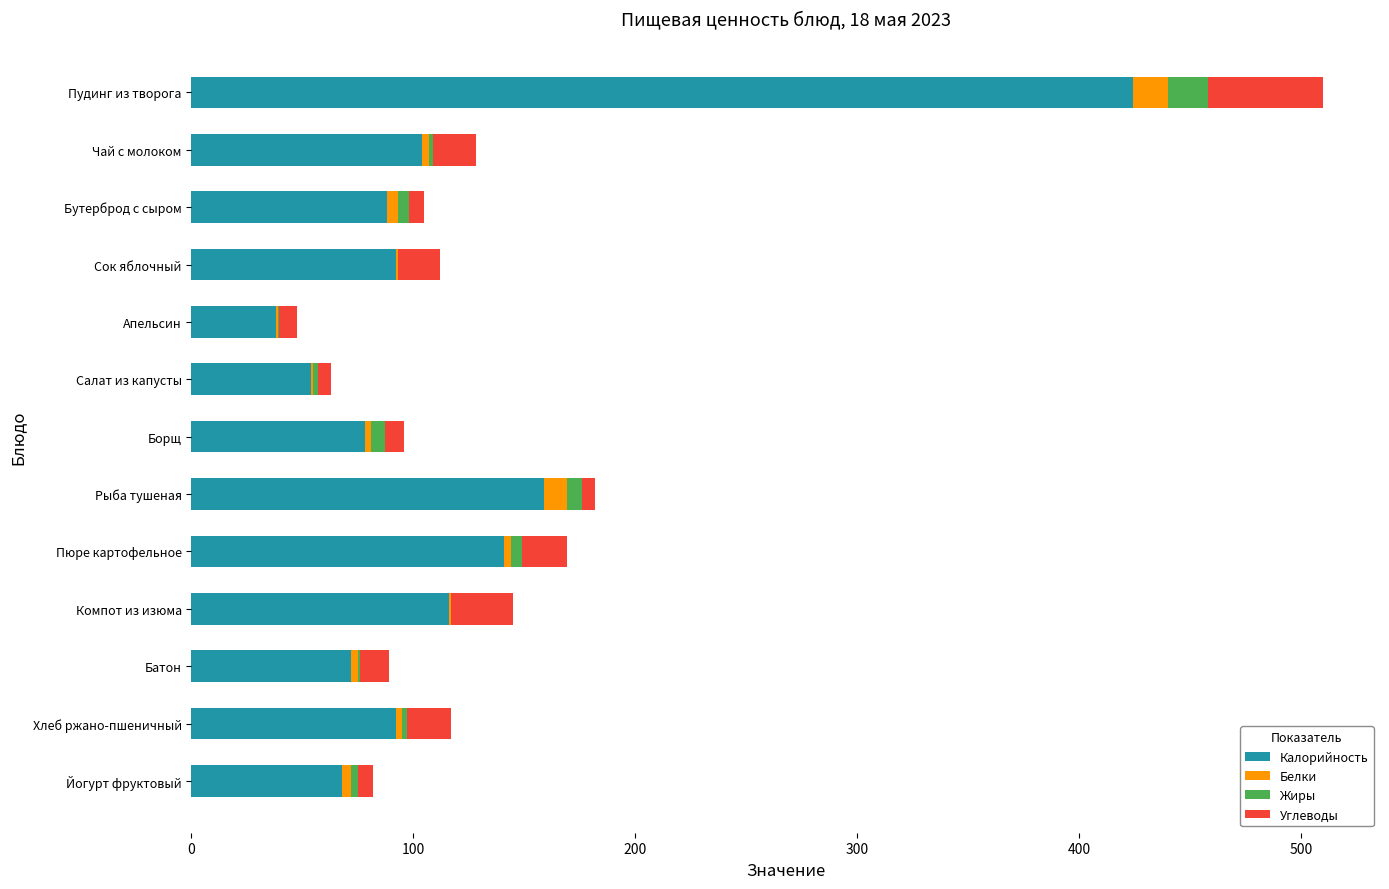

At which category is the sum across all series the highest?

Пудинг из творога